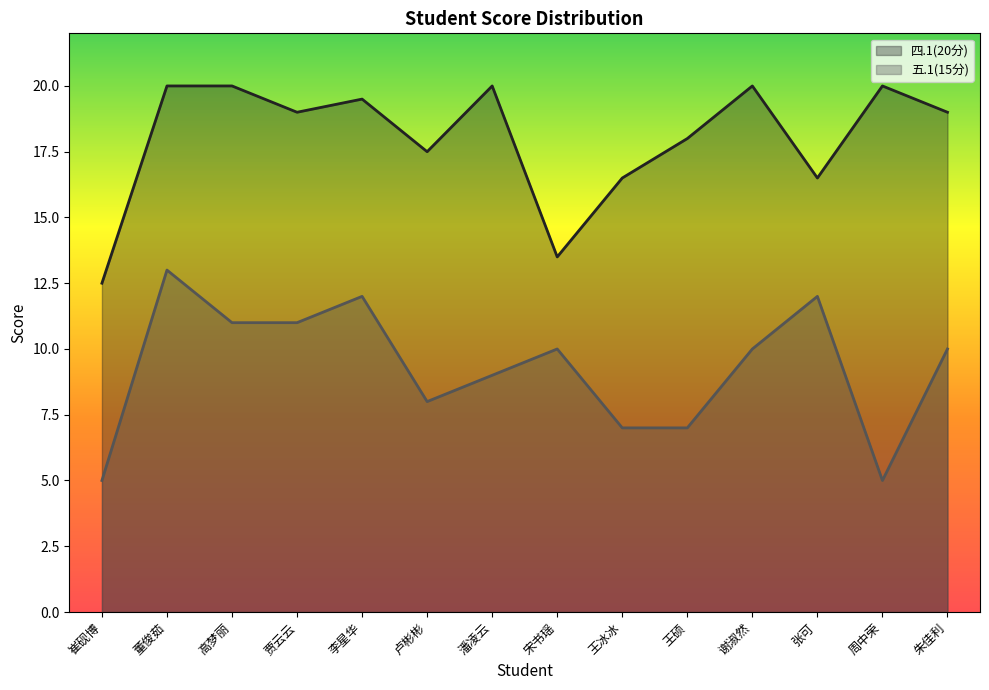

Does the chart have visible grid lines?

No